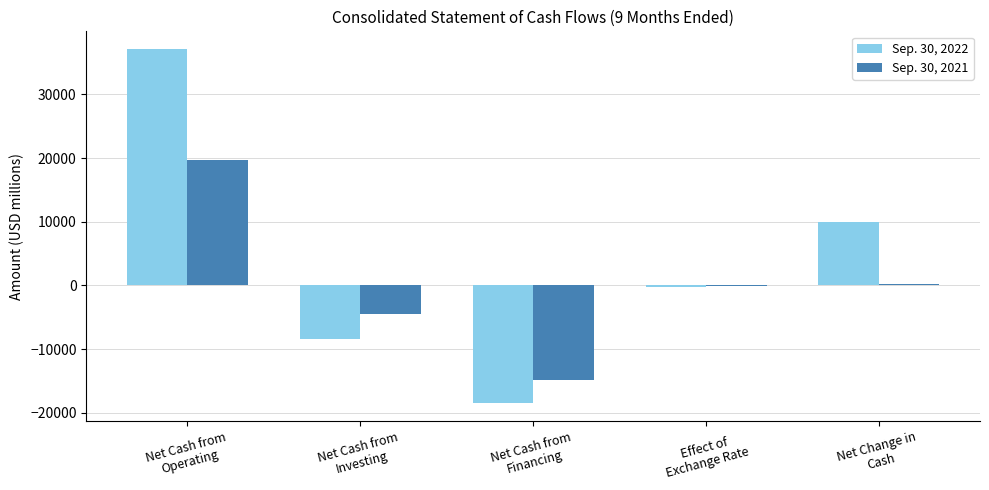

Reading right to left, extract all data points from this chart.

Sep. 30, 2022: 9902	-277	-18529	-8396	37104
Sep. 30, 2021: 288	-142	-14823	-4476	19729